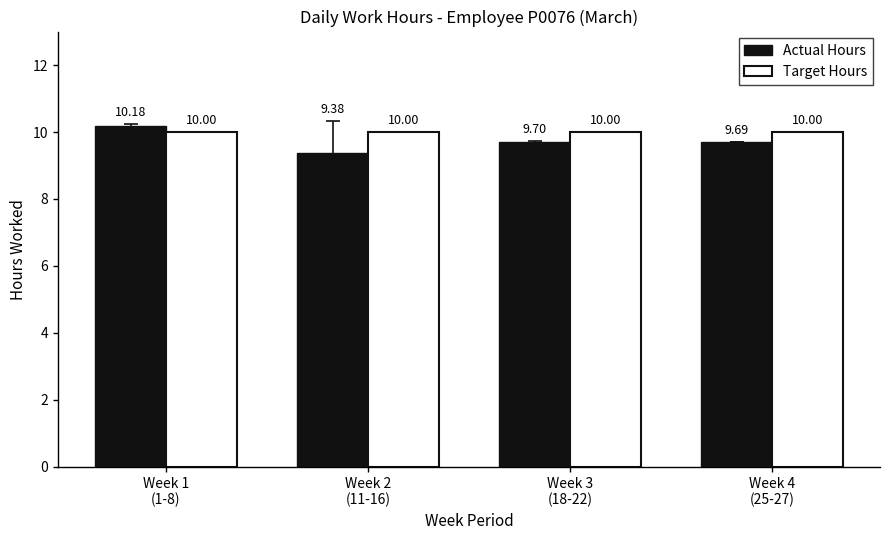

Reading left to right, what are all the values shown in this chart?

Actual Hours: 10.2	9.4	9.7	9.7
Target Hours: 10.0	10.0	10.0	10.0